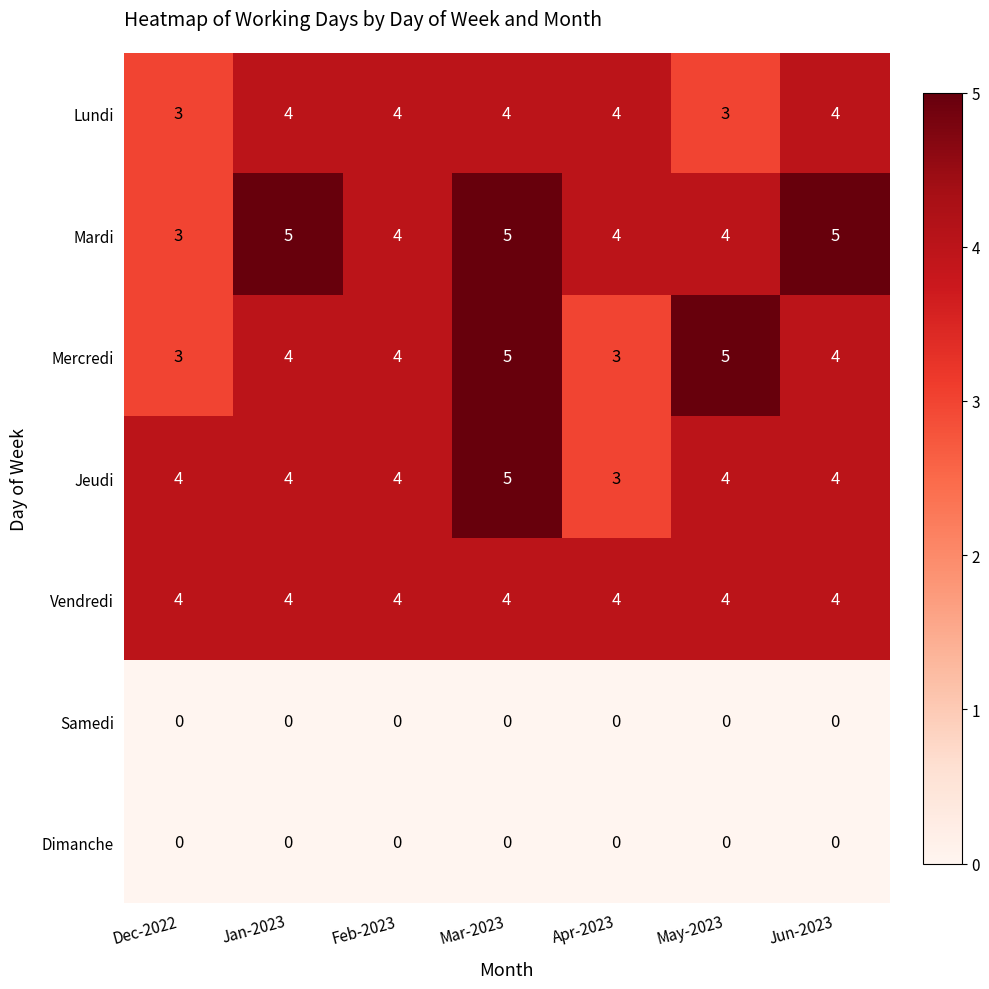

What is the average value of the Jeudi series?

4